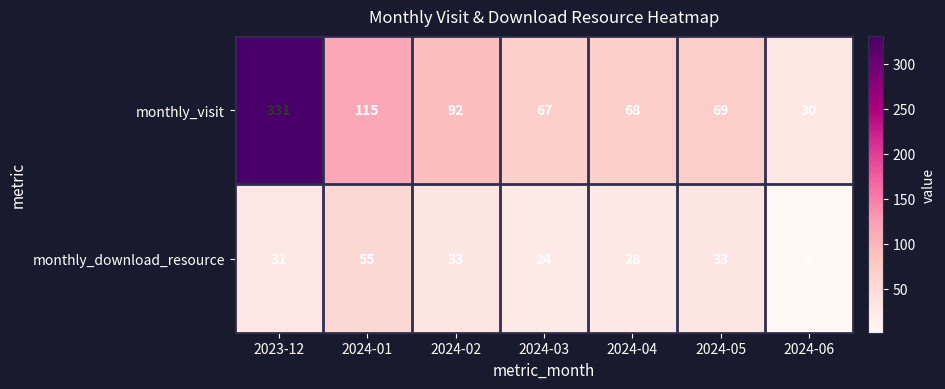

Which series has the widest spread of values?

monthly_visit